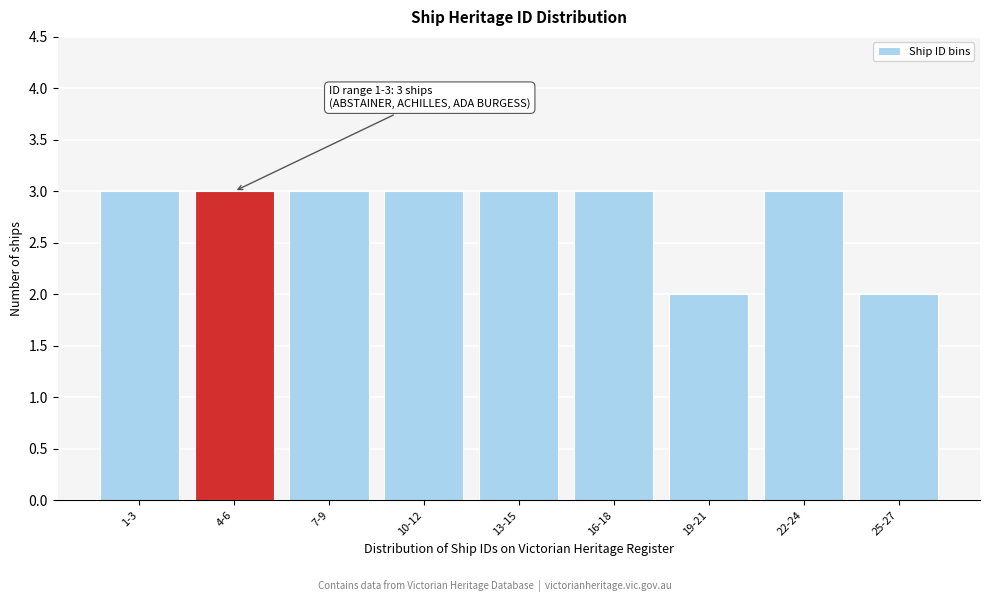

Reading right to left, extract all data points from this chart.

2	3	2	3	3	3	3	3	3